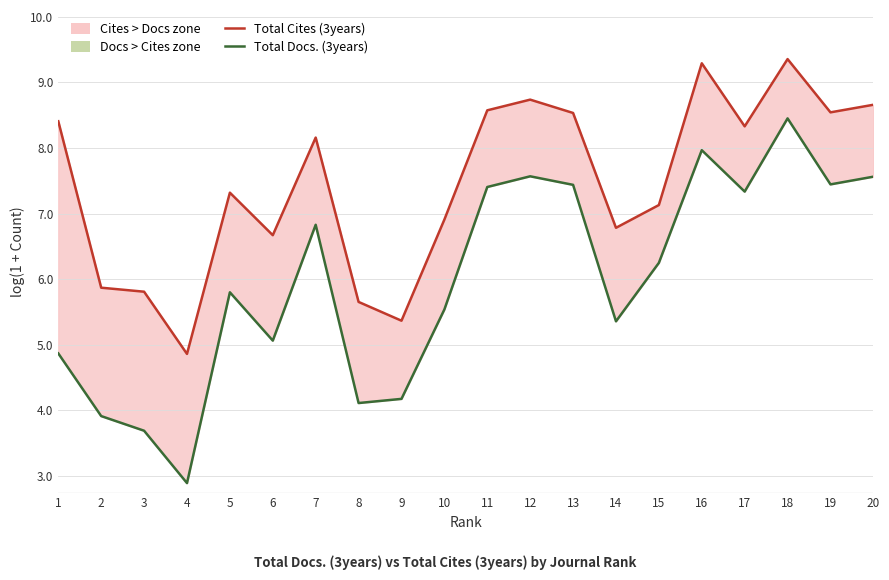

Reading left to right, what are all the values shown in this chart?

Total Cites (3years): 1=8.4	2=5.9	3=5.8	4=4.9	5=7.3	6=6.7	7=8.2	8=5.7	9=5.4	10=6.9	11=8.6	12=8.7	13=8.5	14=6.8	15=7.1	16=9.3	17=8.3	18=9.4	19=8.5	20=8.7
Total Docs. (3years): 1=4.9	2=3.9	3=3.7	4=2.9	5=5.8	6=5.1	7=6.8	8=4.1	9=4.2	10=5.5	11=7.4	12=7.6	13=7.4	14=5.4	15=6.2	16=8.0	17=7.3	18=8.5	19=7.4	20=7.6